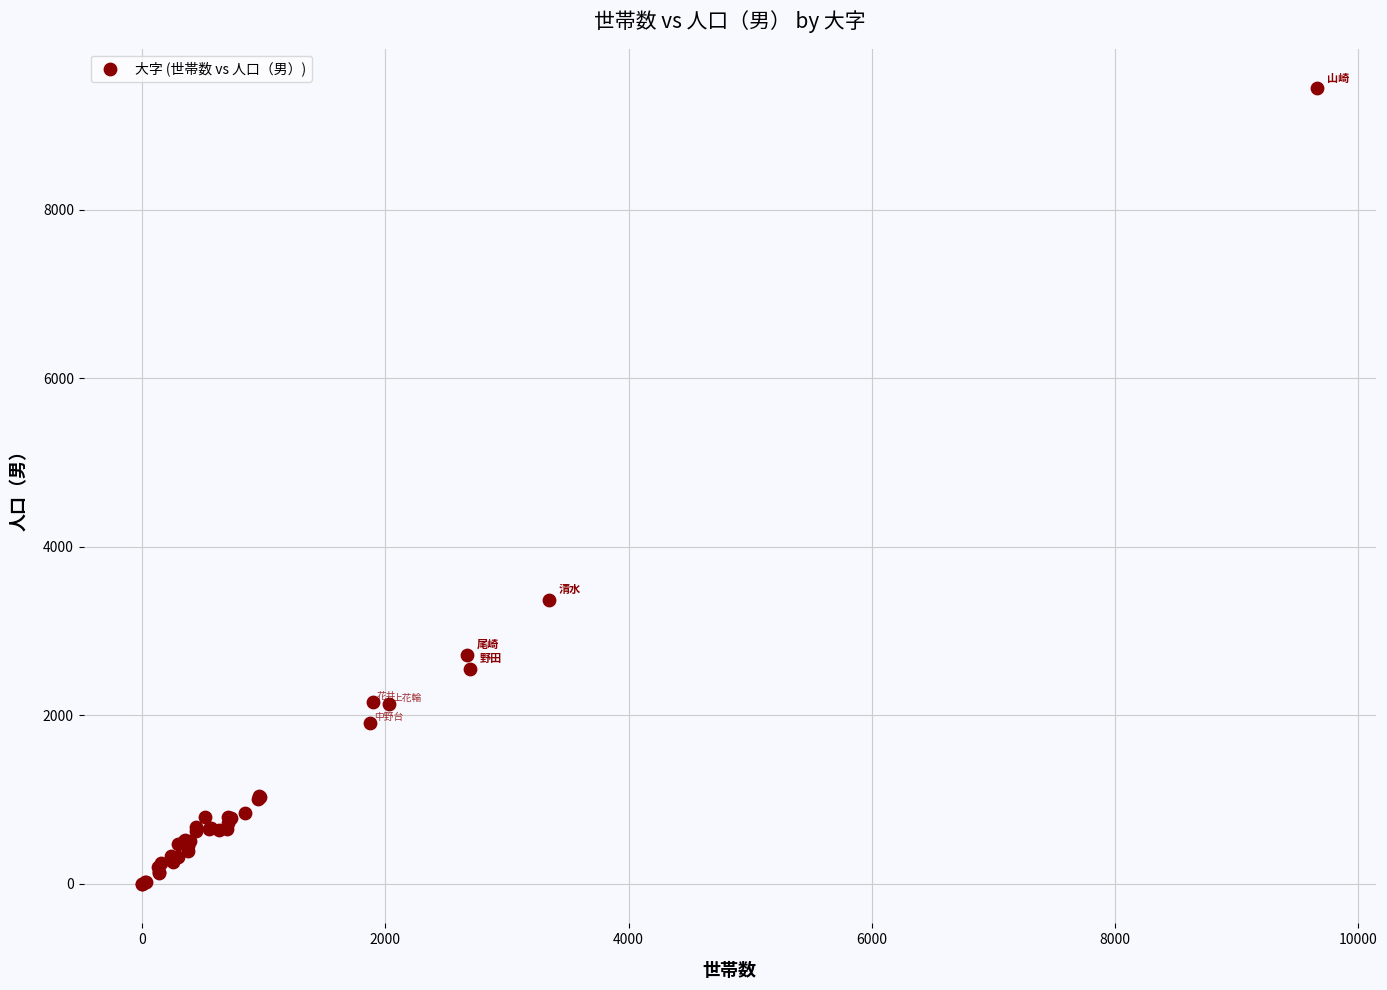

What Y value in the scatter plot is closest to 4720?

3372